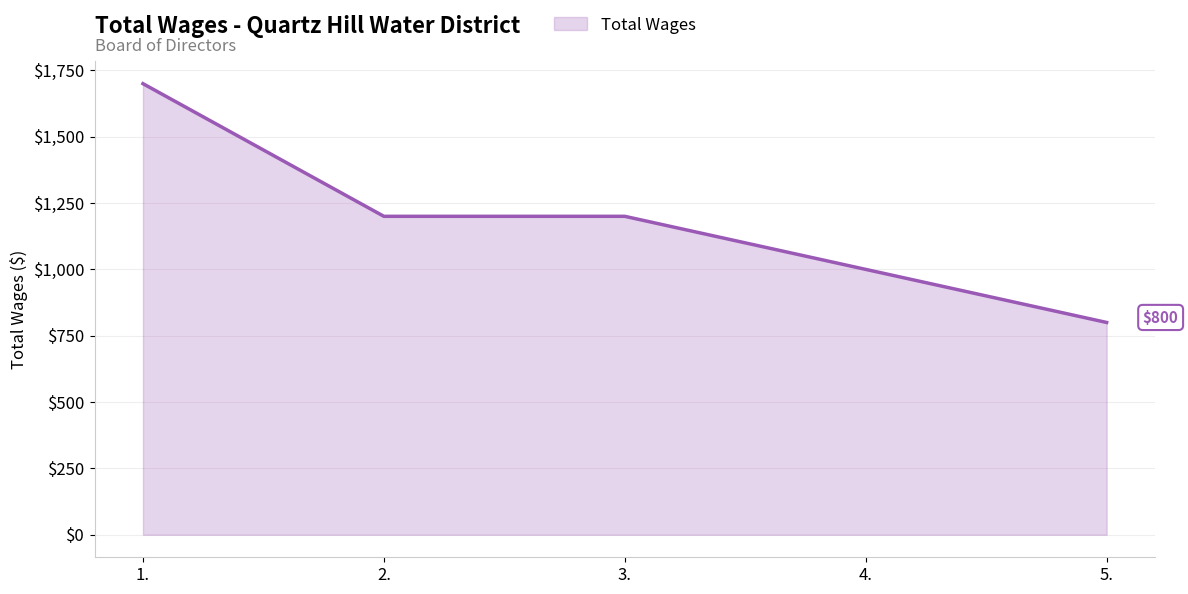

Which label corresponds to the smallest value in the chart?

5.